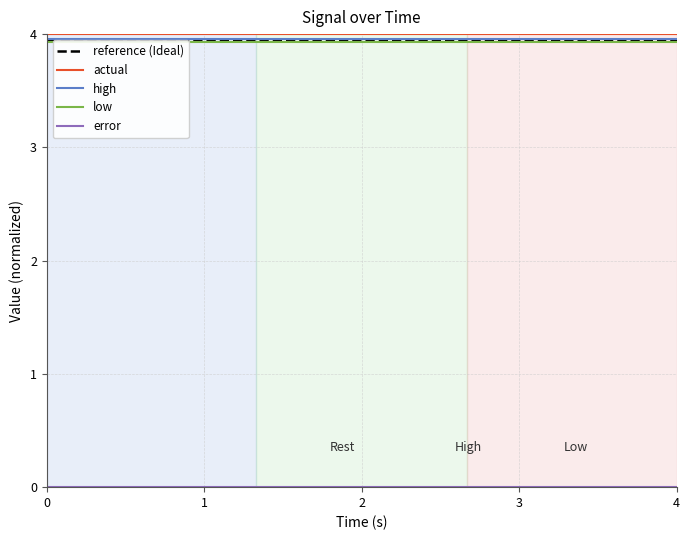

Which series has the largest total across all categories?

actual